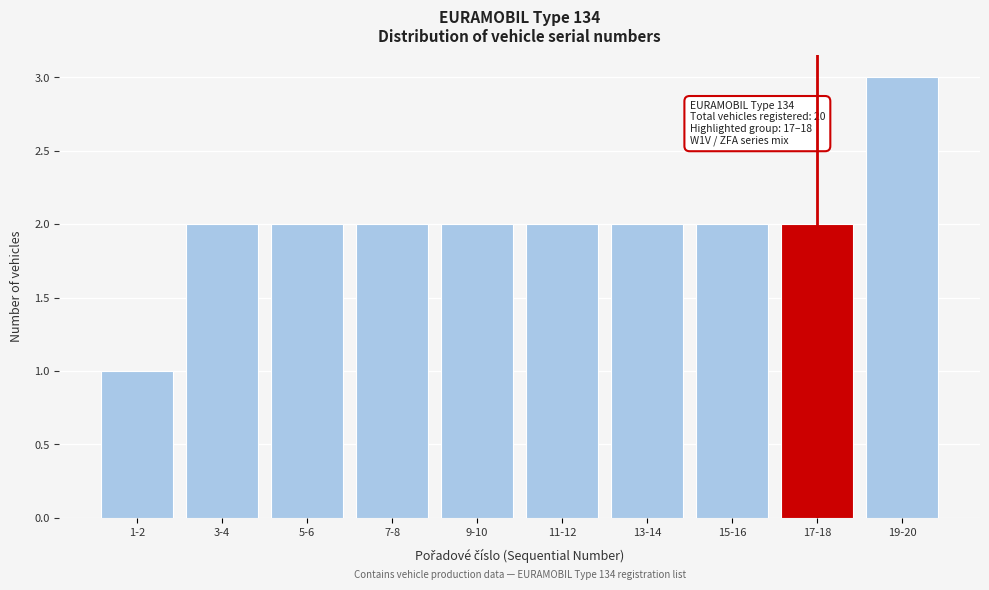

Reading right to left, list all the values displayed in this chart.

3	2	2	2	2	2	2	2	2	1